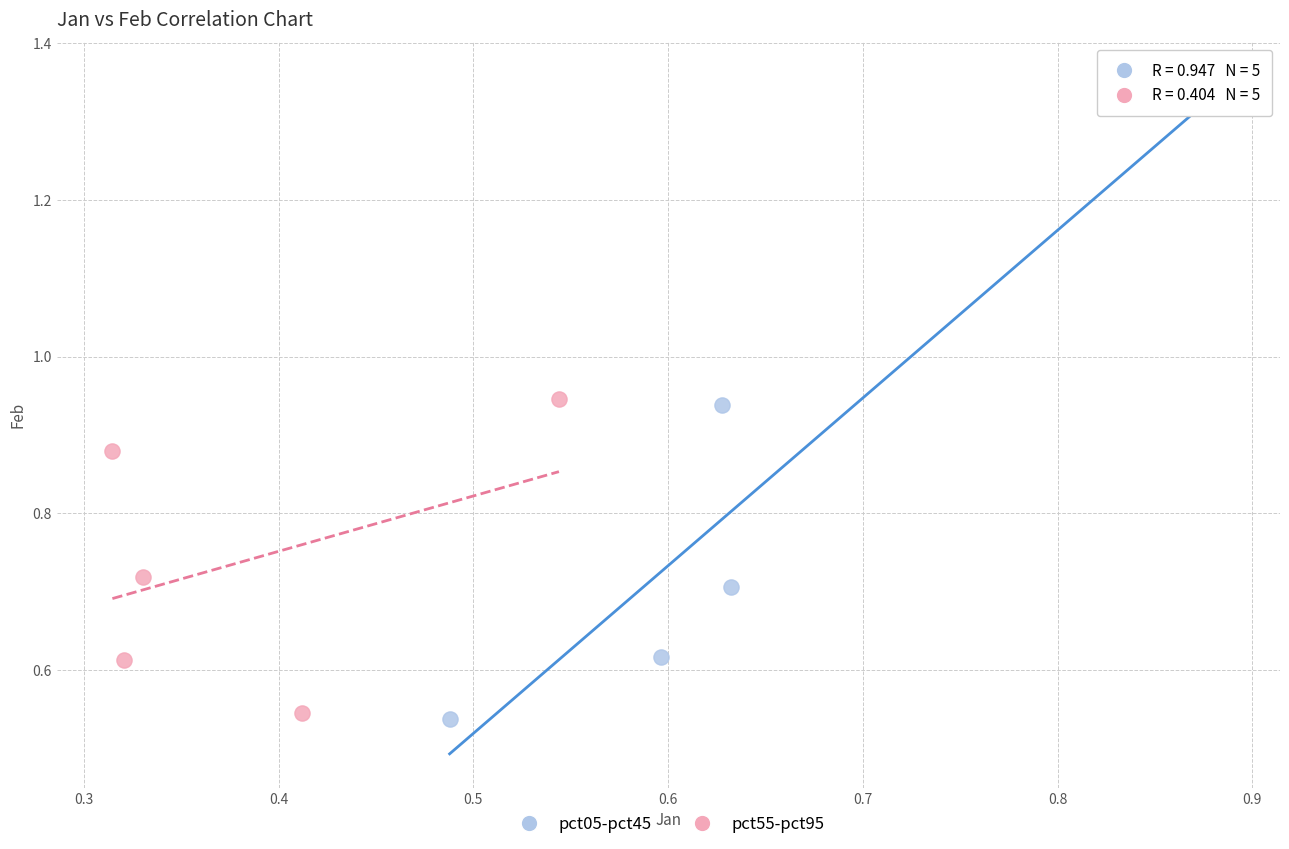

Which series reaches the maximum Y coordinate?

pct05-pct45